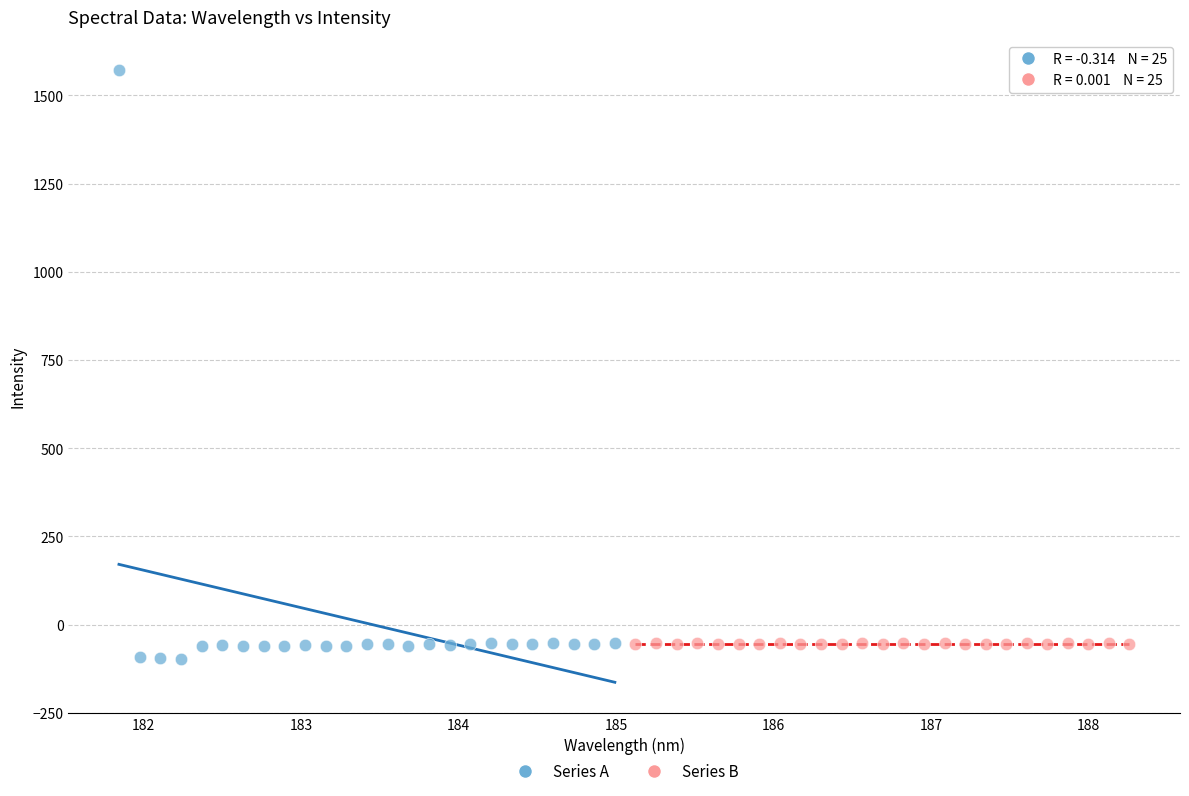

Which series has the widest spread of Y values?

Series A